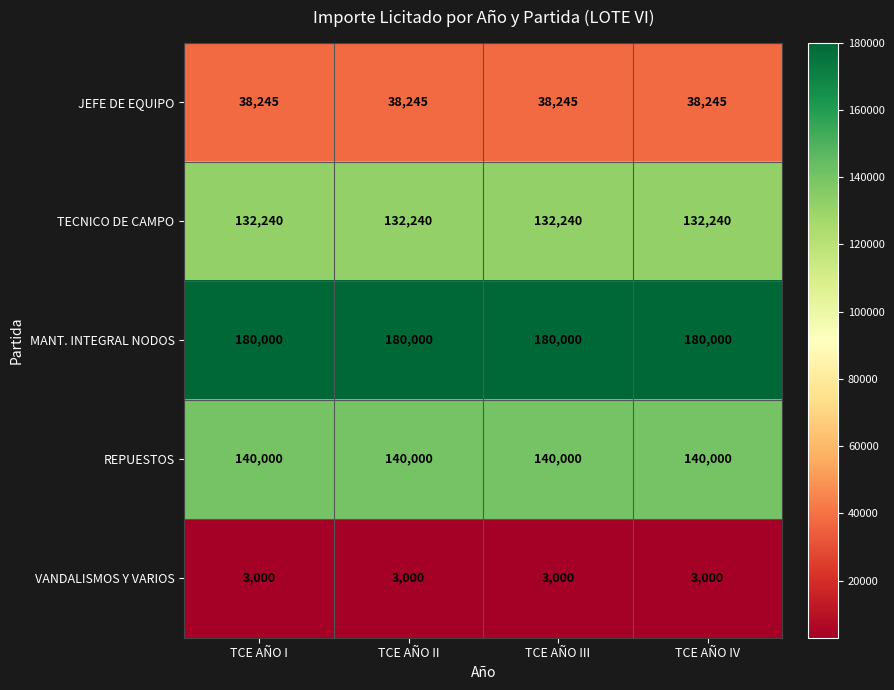

What is the maximum value shown in the chart?

180000